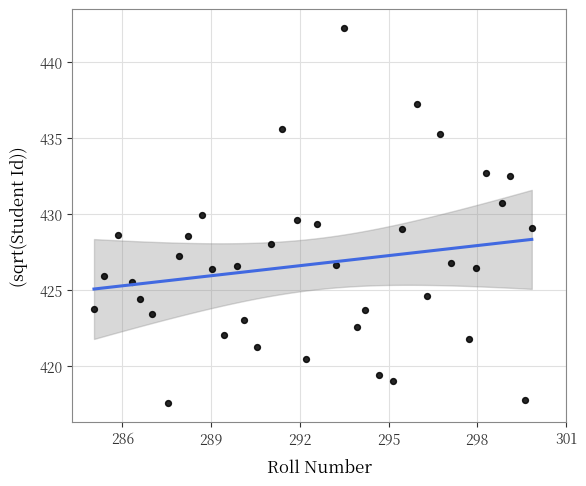

What is the range of X values (max minus min)?

14.8